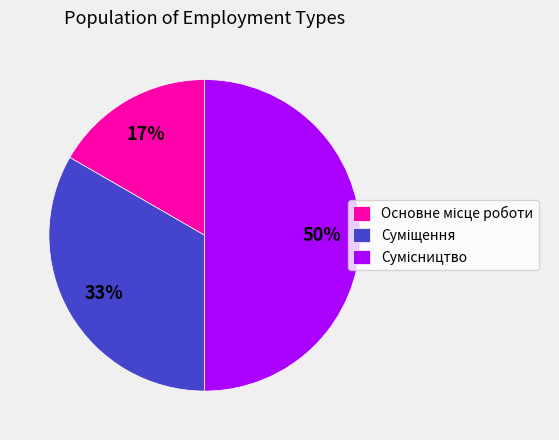

To the nearest percent, what is the average slice percentage?

33%